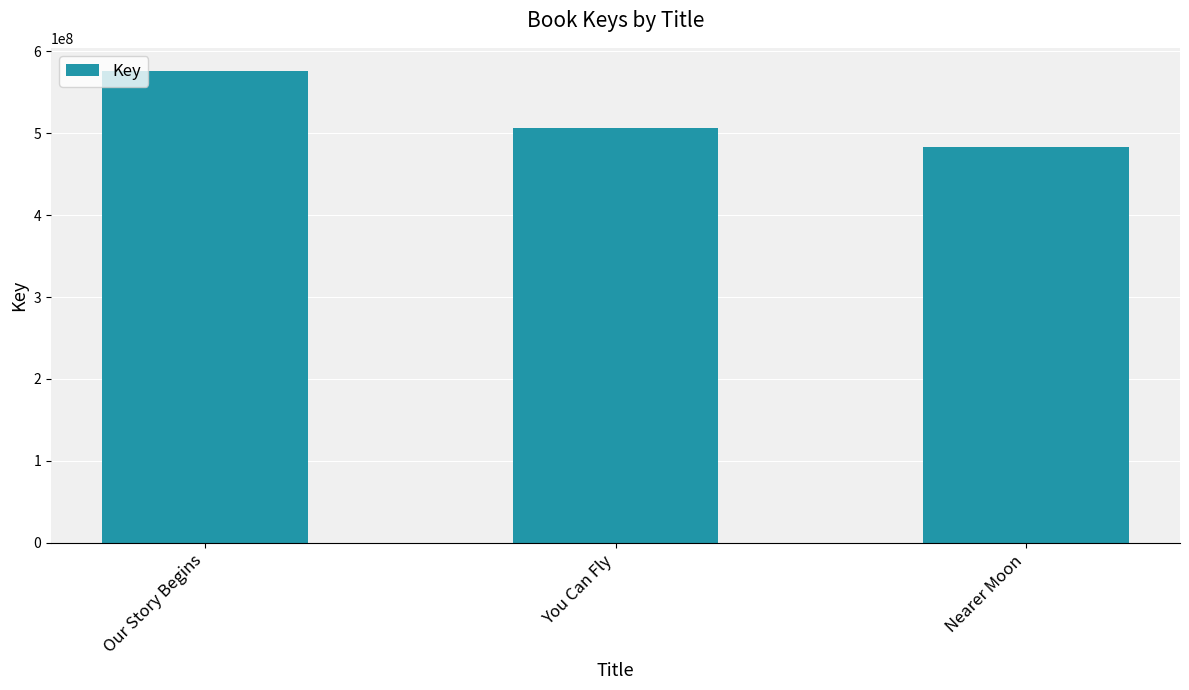

What is the minimum value shown in the chart?

483701792